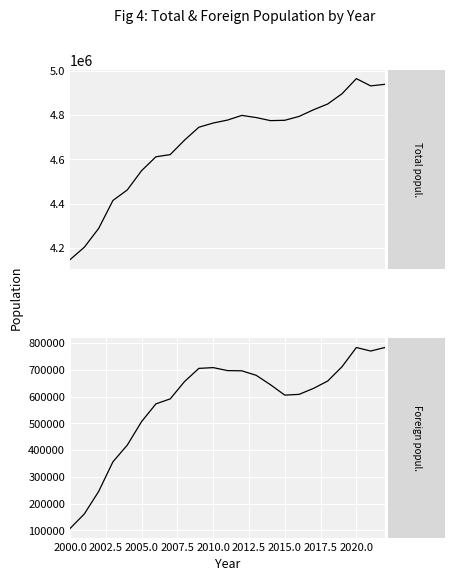

At 14, list the series in order from smallest to largest.

Foreign popul., Total popul.